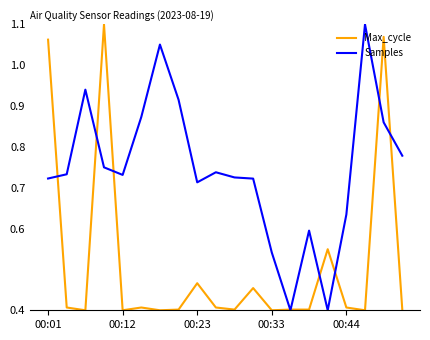

Rank the series by their average value, from lowest to highest.

Max_cycle, Samples